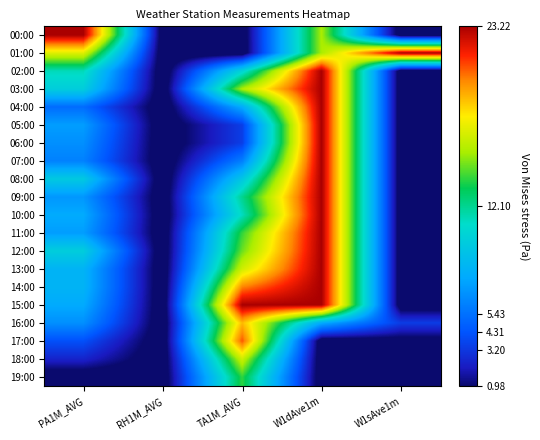

Rank the series by their maximum value, from highest to lowest.

00:00, 01:00, 02:00, 03:00, 04:00, 05:00, 06:00, 07:00, 08:00, 09:00, 10:00, 11:00, 12:00, 13:00, 14:00, 15:00, 17:00, 16:00, 18:00, 19:00